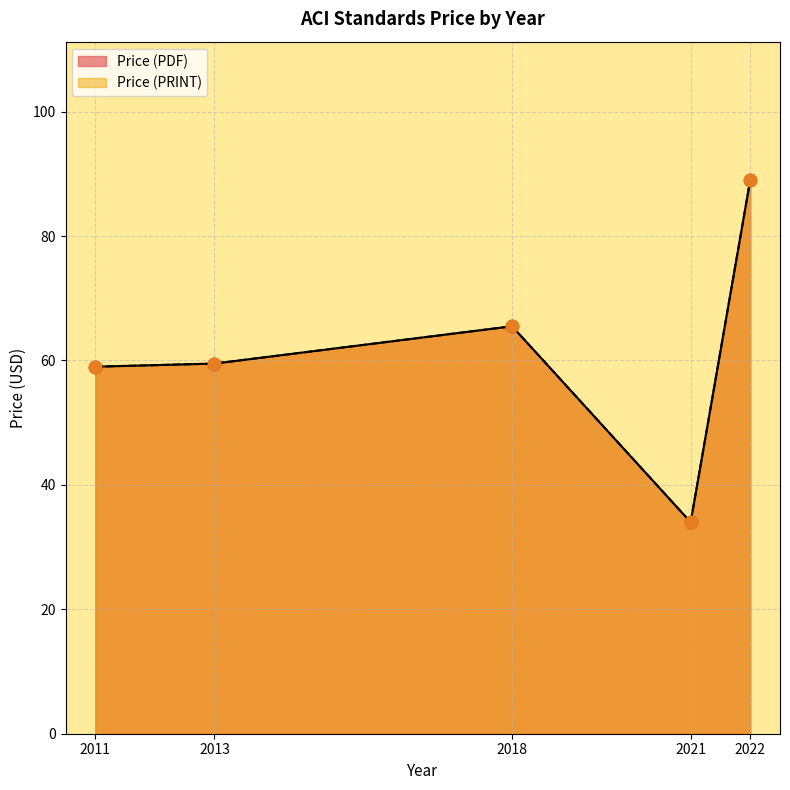

Which series has the widest spread of Y values?

Price (PDF)